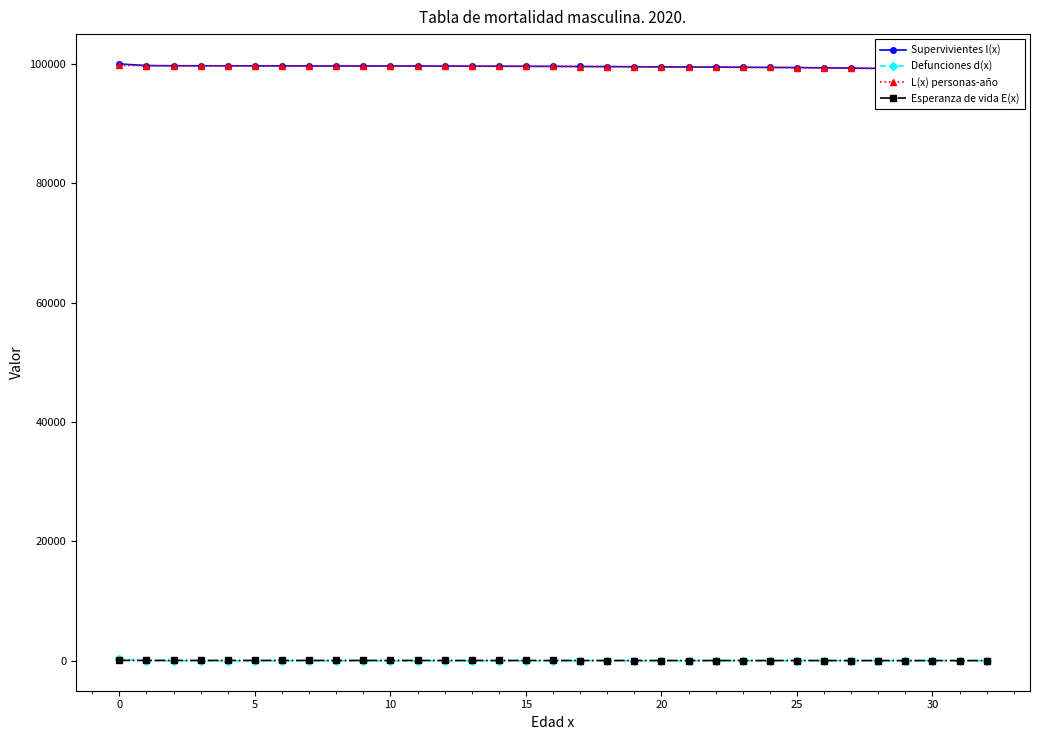

How many interior local peaks does the Defunciones d(x) series have?

9